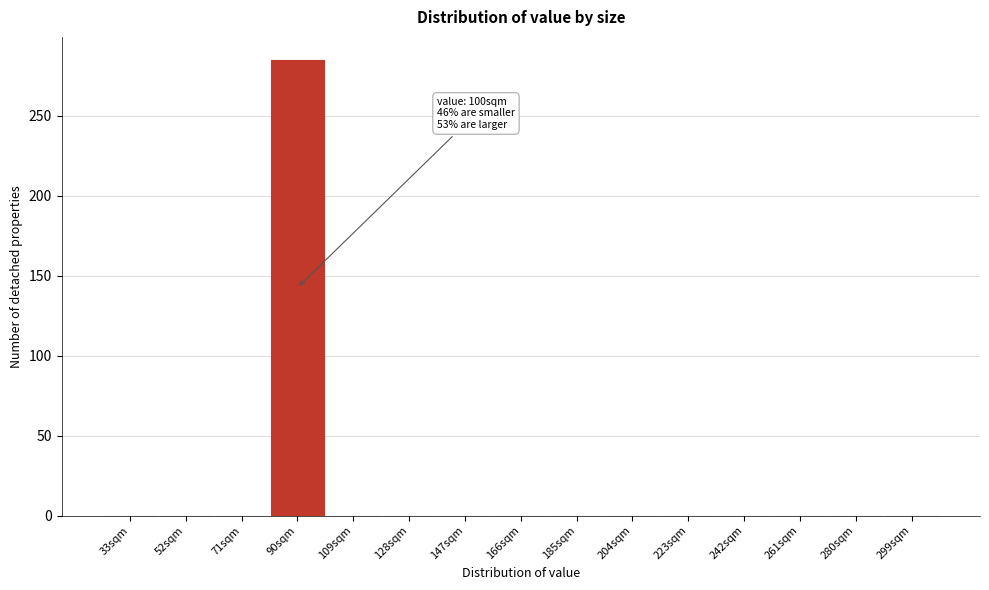

Reading left to right, list all the values displayed in this chart.

33sqm=0	52sqm=0	71sqm=0	90sqm=285	109sqm=0	128sqm=0	147sqm=0	166sqm=0	185sqm=0	204sqm=0	223sqm=0	242sqm=0	261sqm=0	280sqm=0	299sqm=0